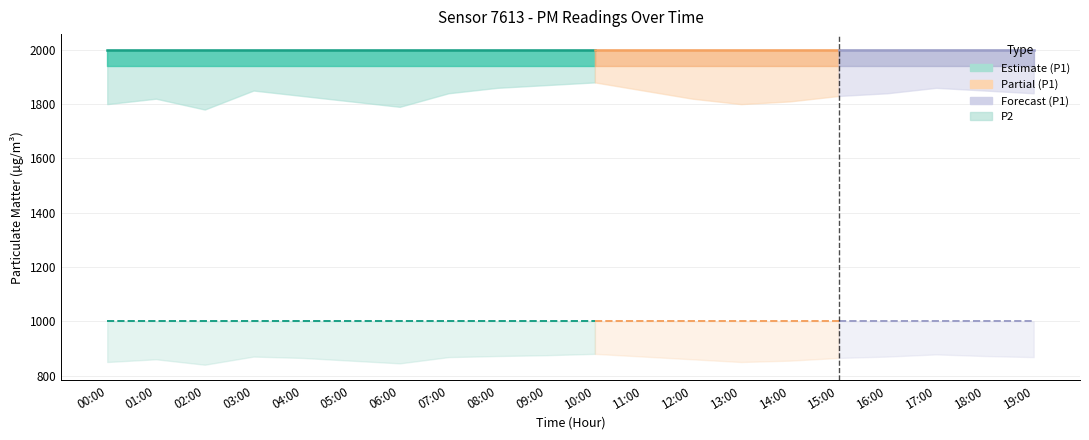

Is it true that P1 equals 3356.7 at 10:00?

False